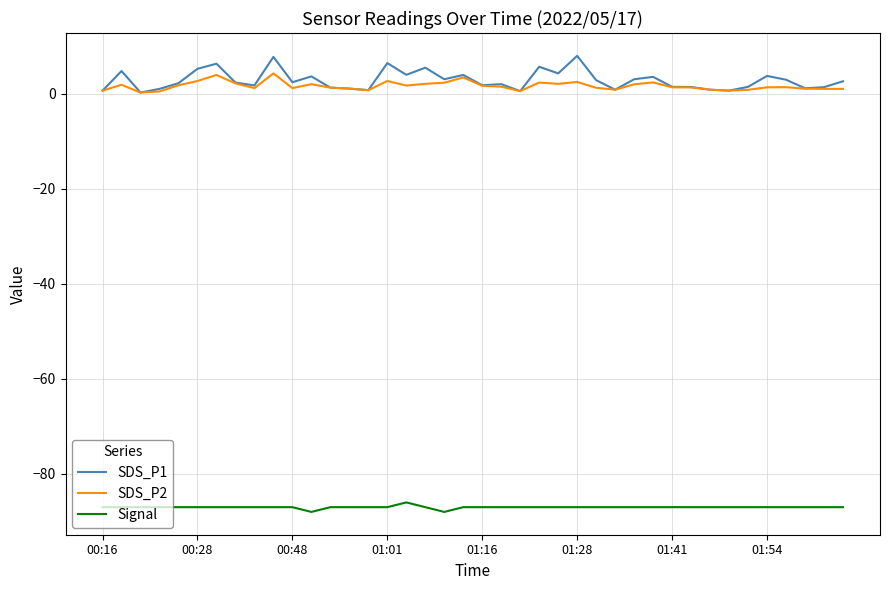

What is the smallest value displayed?

-88.0